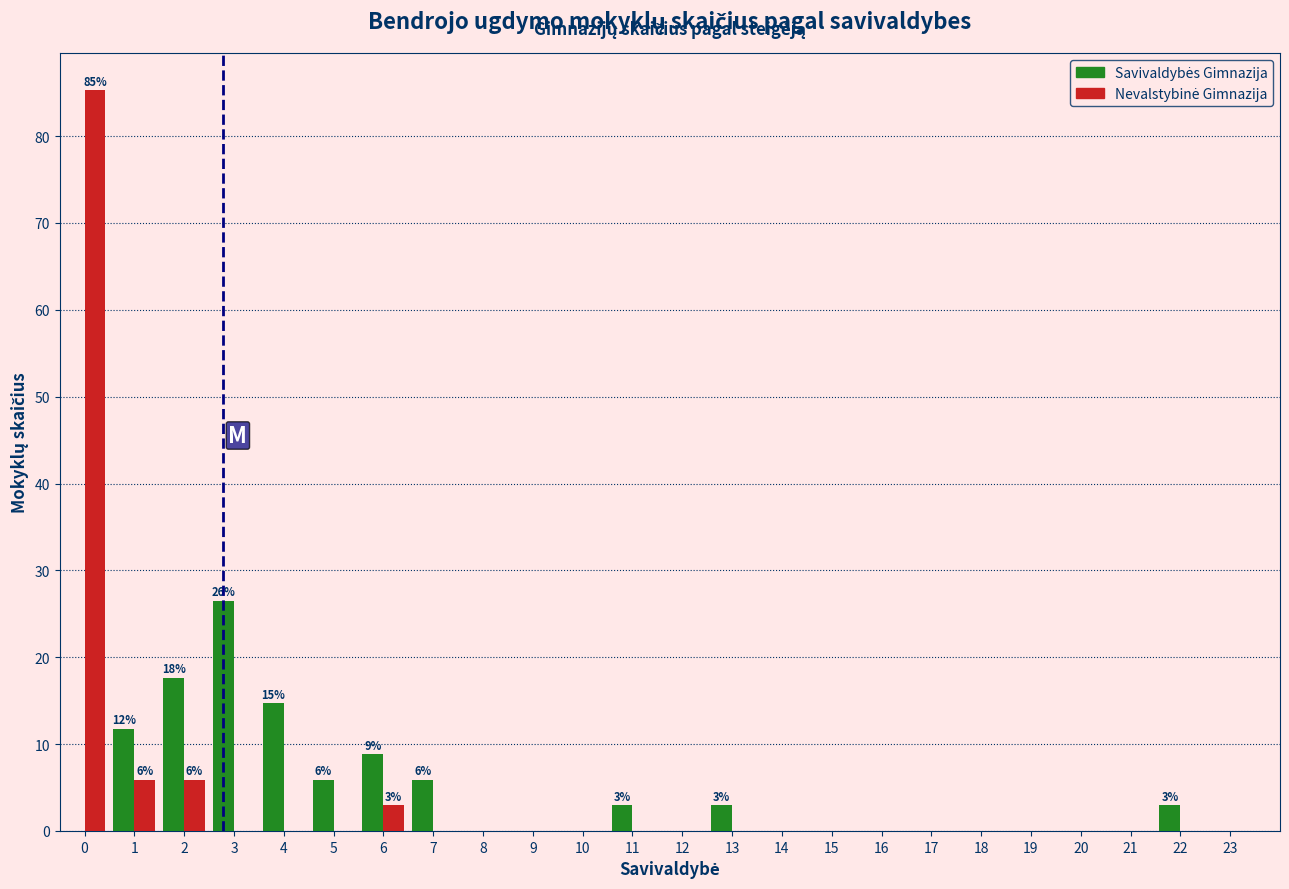

What is the maximum value shown in the chart?

85.3